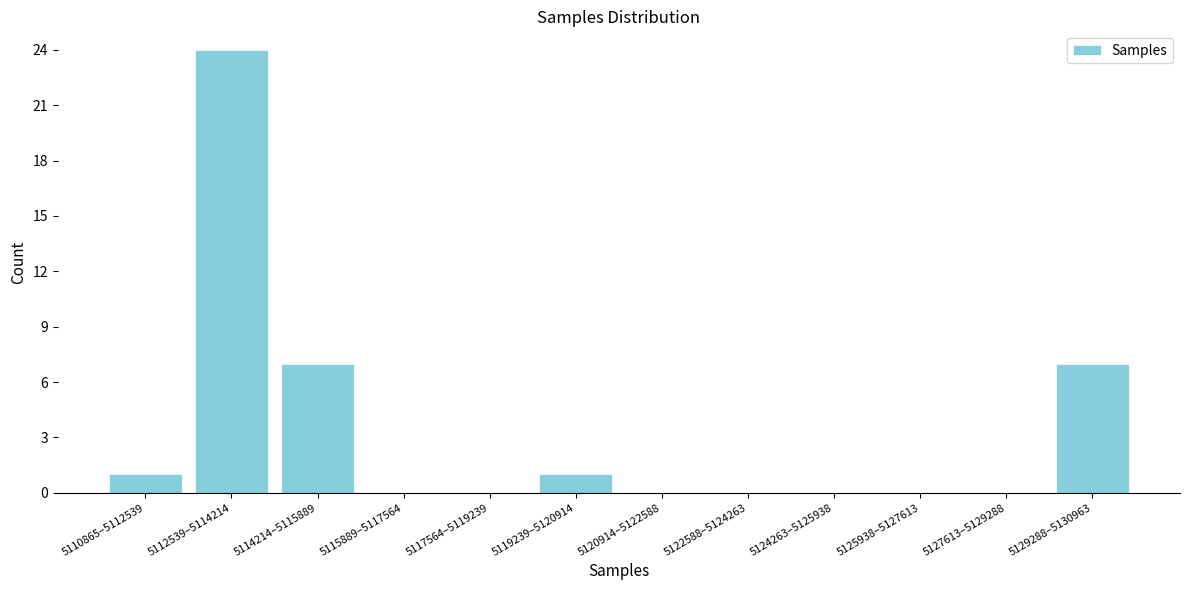

Reading left to right, extract all data points from this chart.

5110865–5112539=1	5112539–5114214=24	5114214–5115889=7	5115889–5117564=0	5117564–5119239=0	5119239–5120914=1	5120914–5122588=0	5122588–5124263=0	5124263–5125938=0	5125938–5127613=0	5127613–5129288=0	5129288–5130963=7